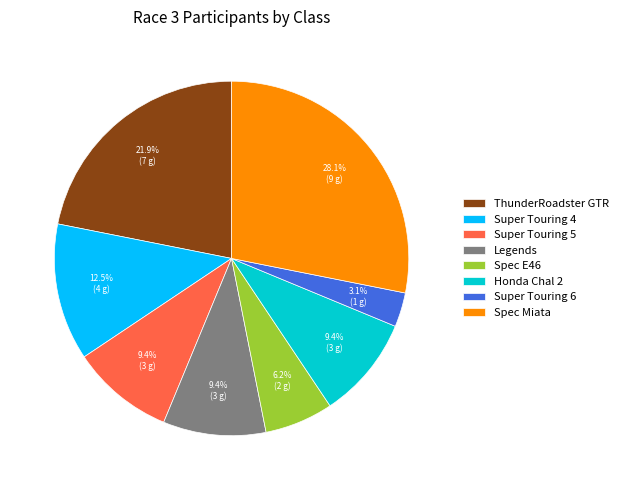

Do Super Touring 4 and Legends together represent more than half of the pie?

No